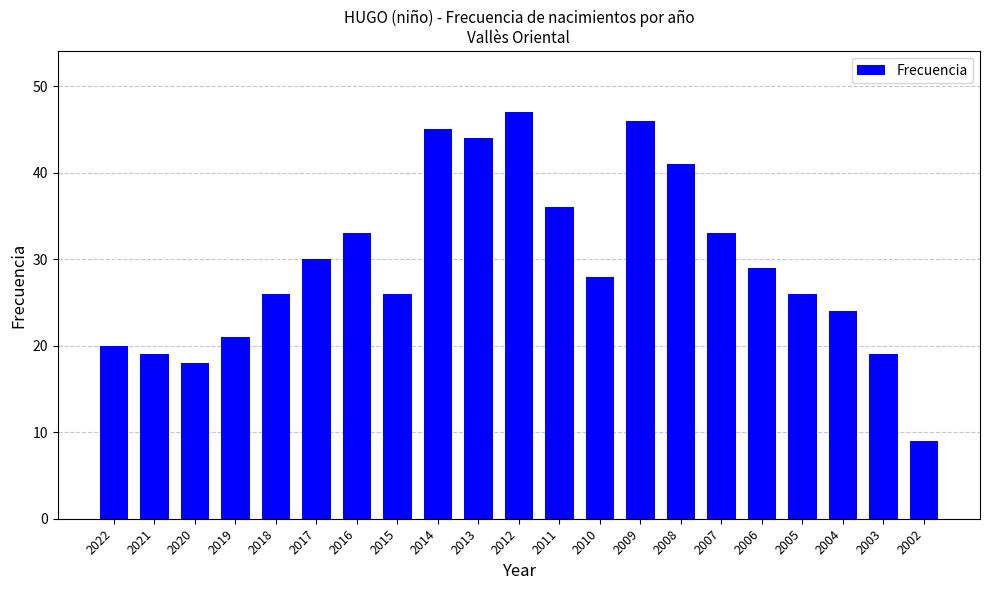

Approximately how many times larger is the value at 2020 compared to 2021?

0.9